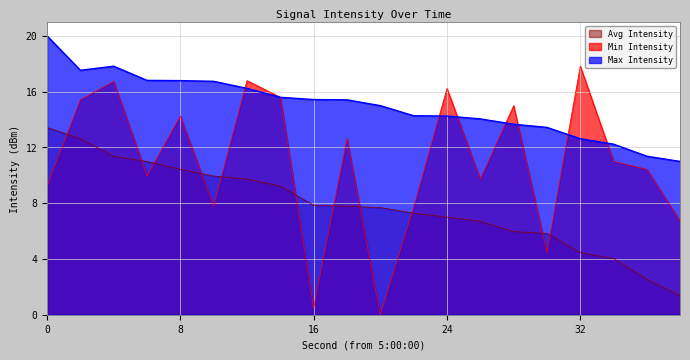

What is the maximum value for Avg Intensity?

13.6